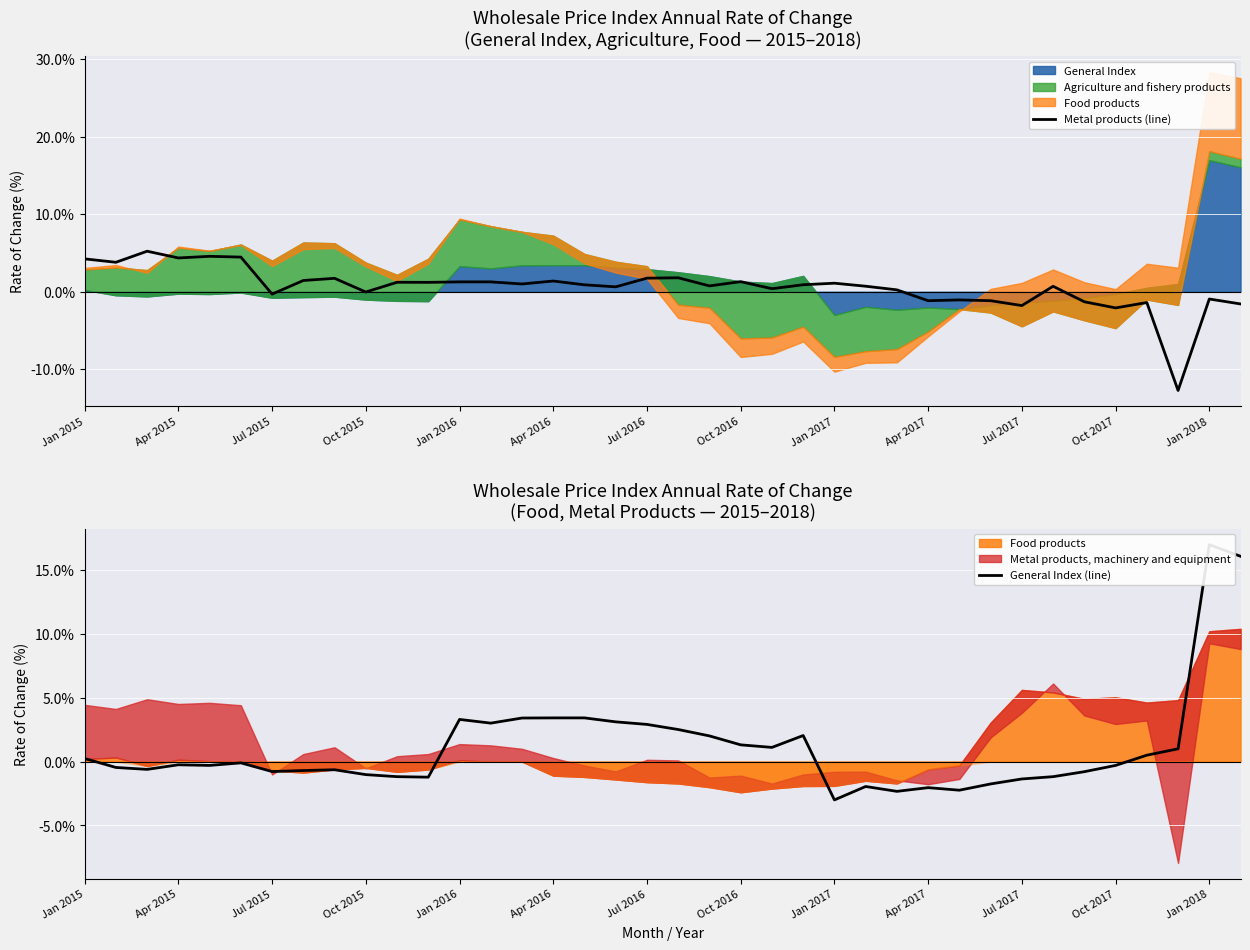

What is the highest value of the Metal products (line) series?

5.2